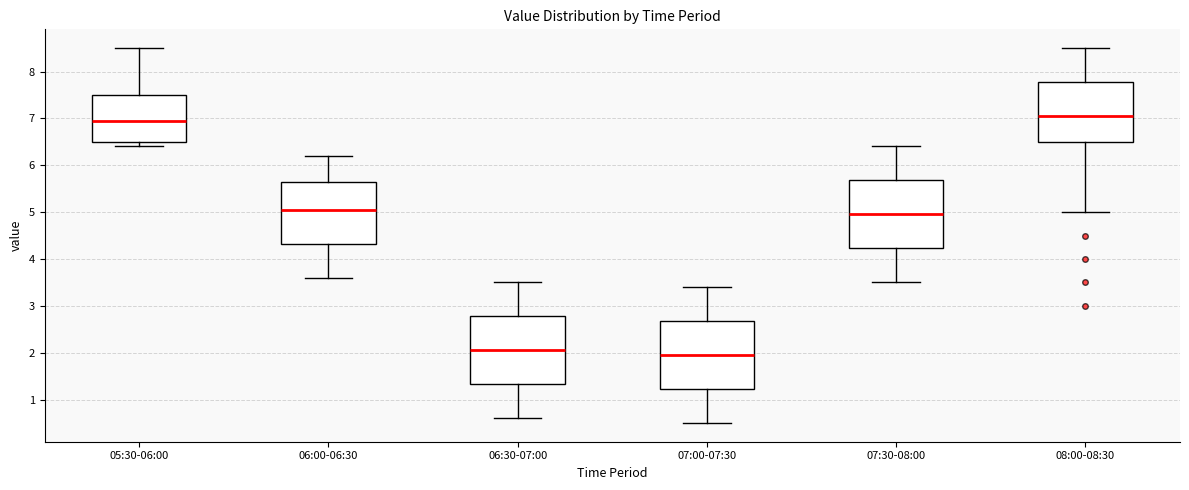

Reading left to right, read every box against the y-axis: the position of its median line, the range the box covers, and the ends of its whiskers. The values are not printed on the chart, so give them approximately, as read against the axis.

05:30-06:00: median 7.0, box 6.5 to 7.5, whiskers 6.4 to 8.5
06:00-06:30: median 5.1, box 4.3 to 5.7, whiskers 3.6 to 6.2
06:30-07:00: median 2.1, box 1.3 to 2.8, whiskers 0.6 to 3.5
07:00-07:30: median 2.0, box 1.2 to 2.7, whiskers 0.5 to 3.4
07:30-08:00: median 5.0, box 4.2 to 5.7, whiskers 3.5 to 6.4
08:00-08:30: median 7.1, box 6.5 to 7.8, whiskers 5.0 to 8.5